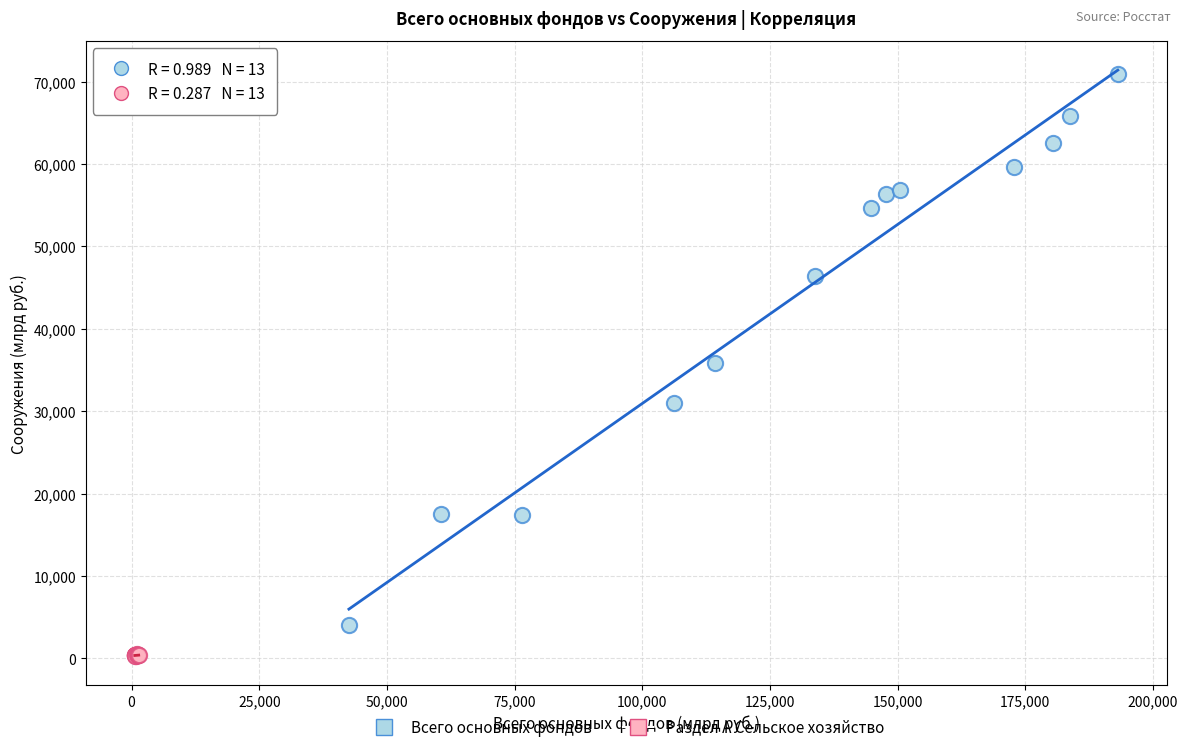

What are all the series names shown in the legend?

Всего основных фондов, Раздел А Сельское хозяйство